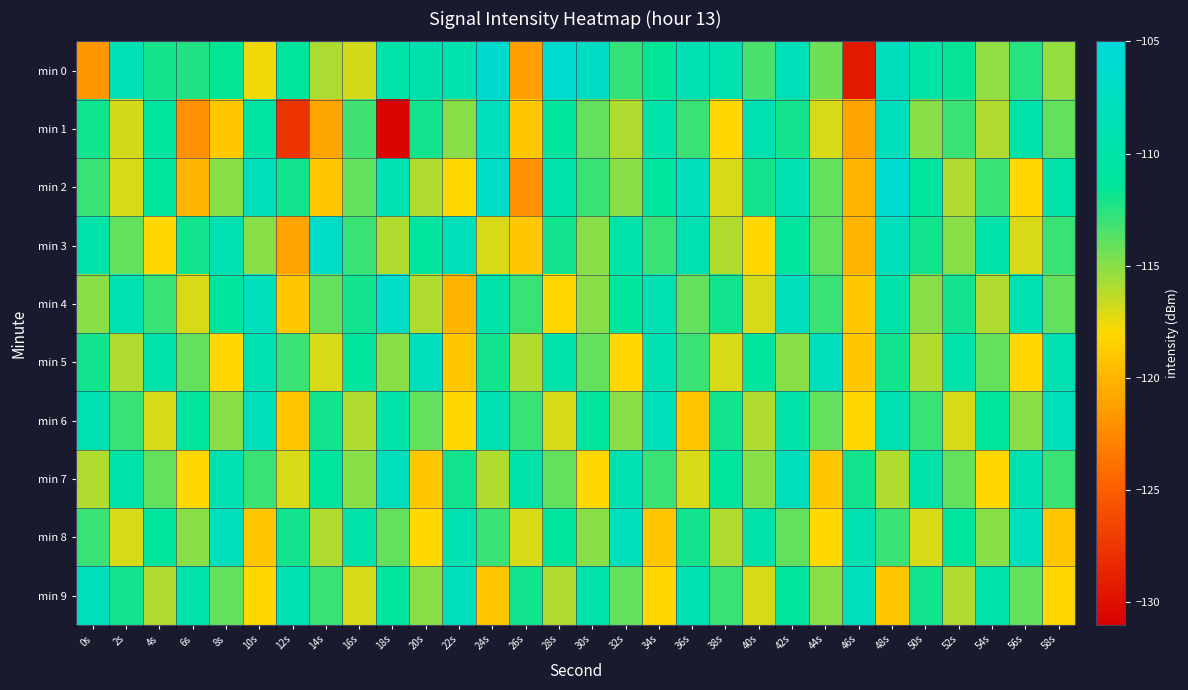

Count the number of data series in this chart.

10